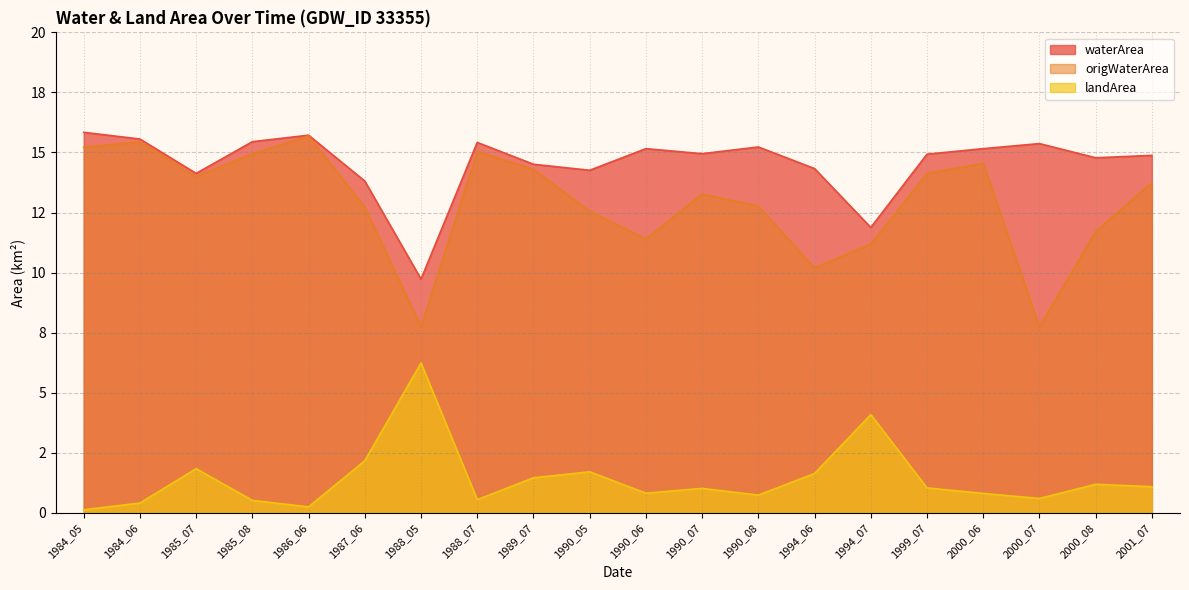

What is the value of the waterArea point at the 9th from the left?

14.5